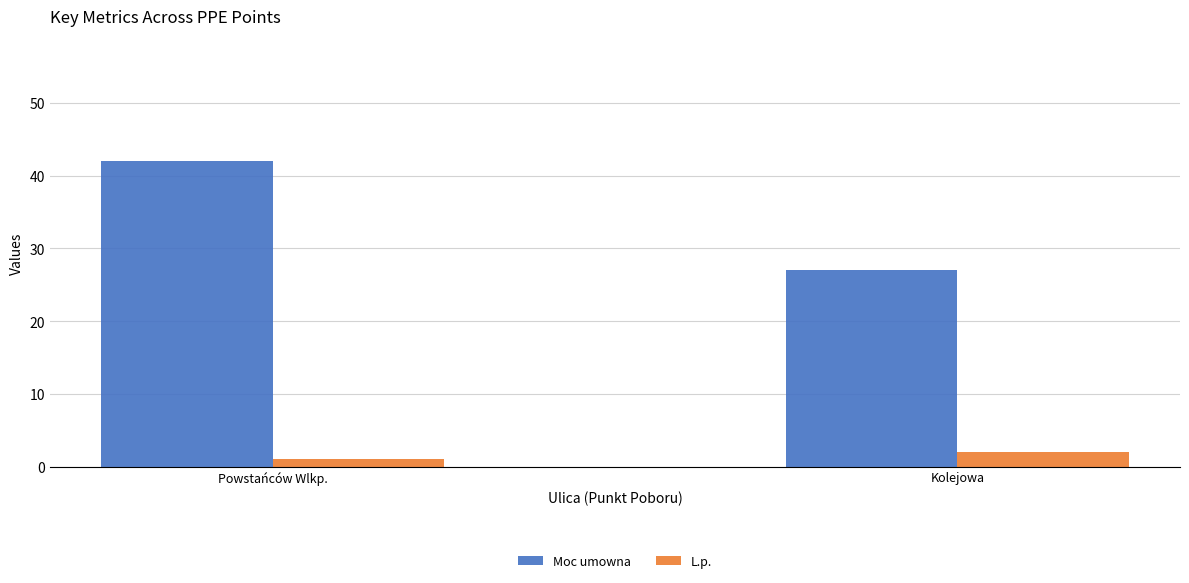

Rank the series by their average value, from highest to lowest.

Moc umowna, L.p.